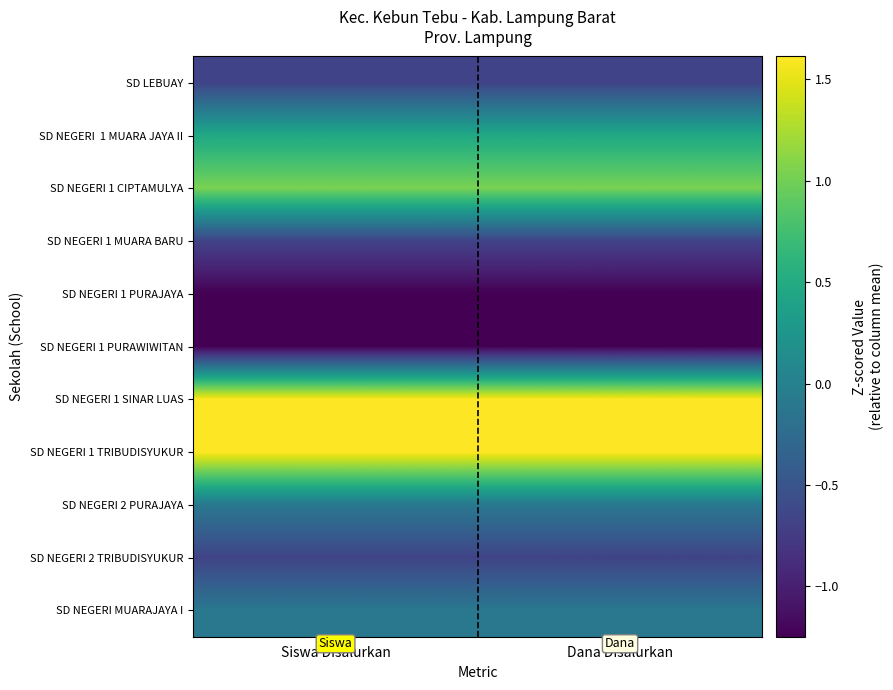

What is the minimum value shown in the chart?

-1.2